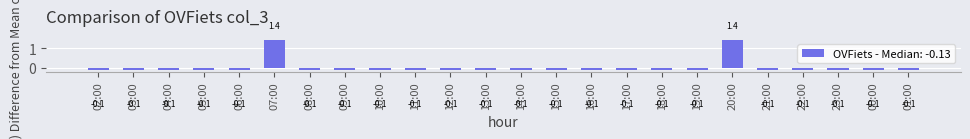

What is the difference between the maximum and minimum values?

1.5